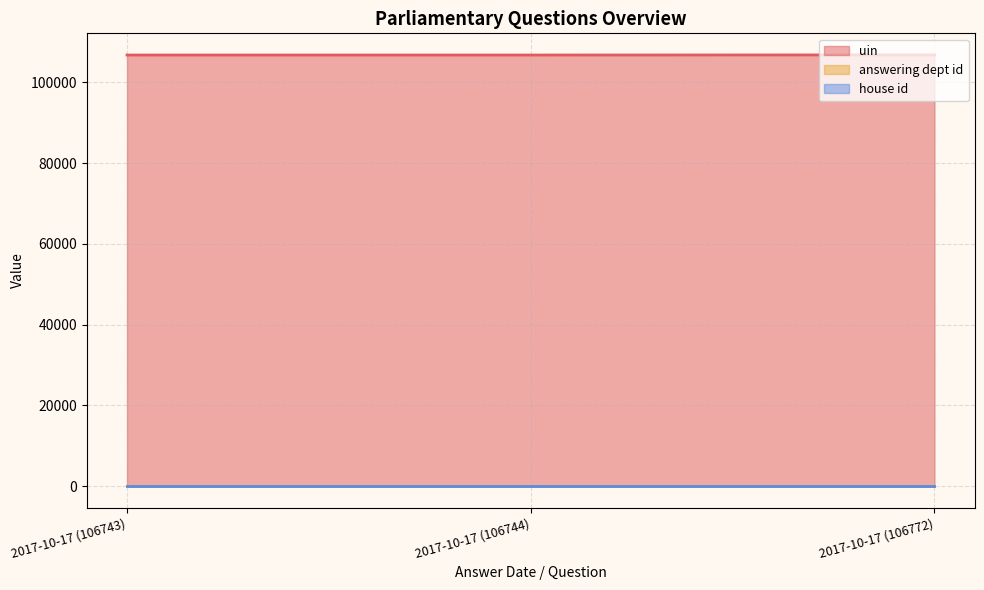

Does the chart have visible grid lines?

Yes